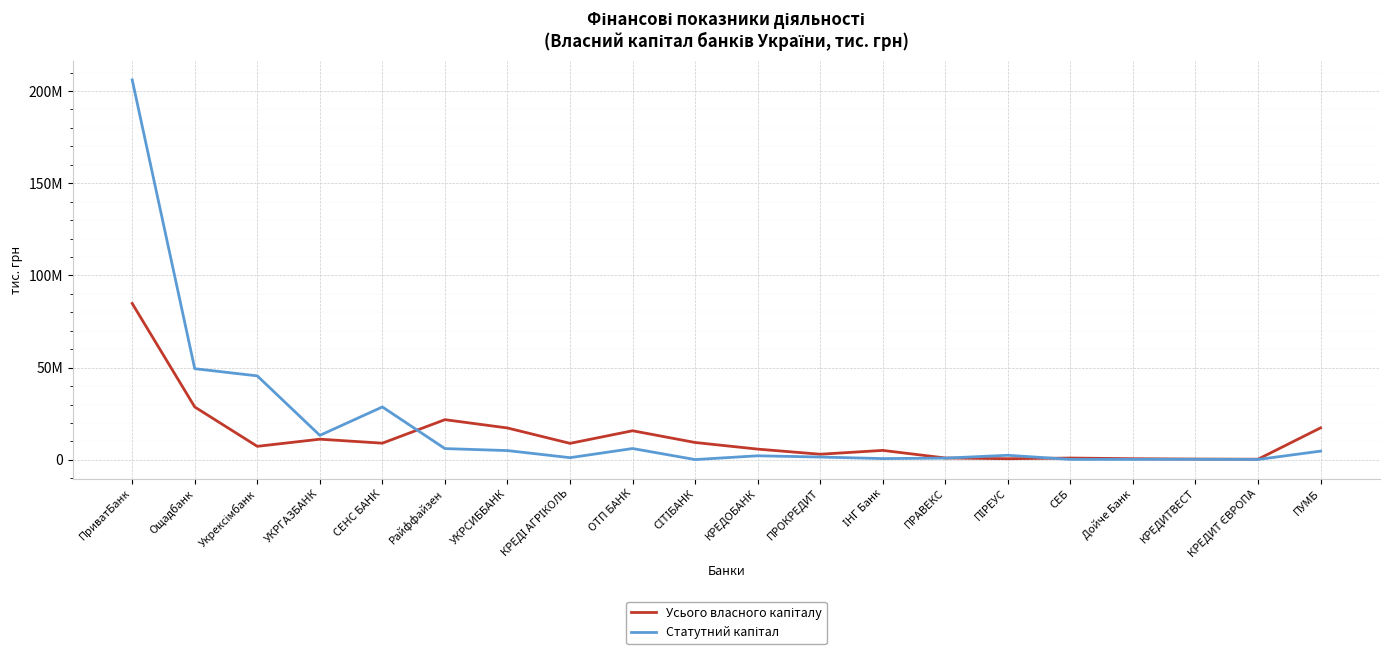

Does the chart display data point markers on the line(s)?

No